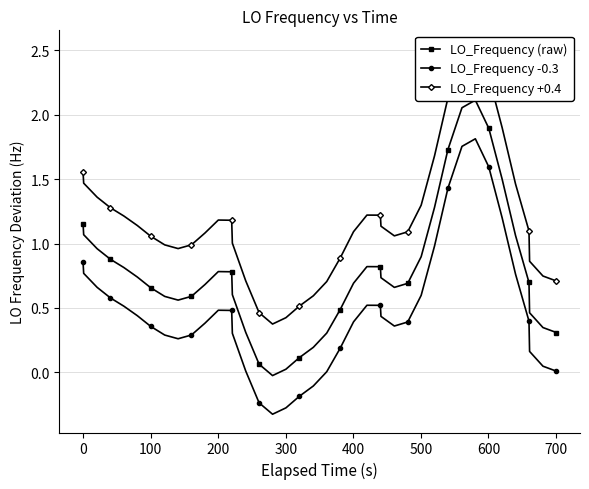

List the series in order of their overall mean, lowest first.

LO_Frequency -0.3, LO_Frequency (raw), LO_Frequency +0.4